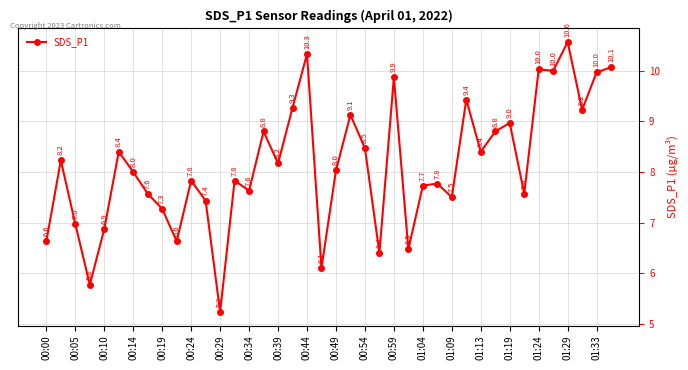

How many interior local valleys (lower than both neighbors) does the data have?

13